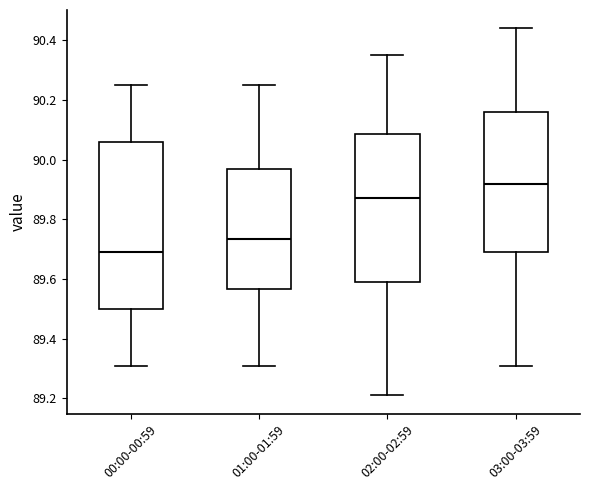

Which box has the highest median line?

03:00-03:59